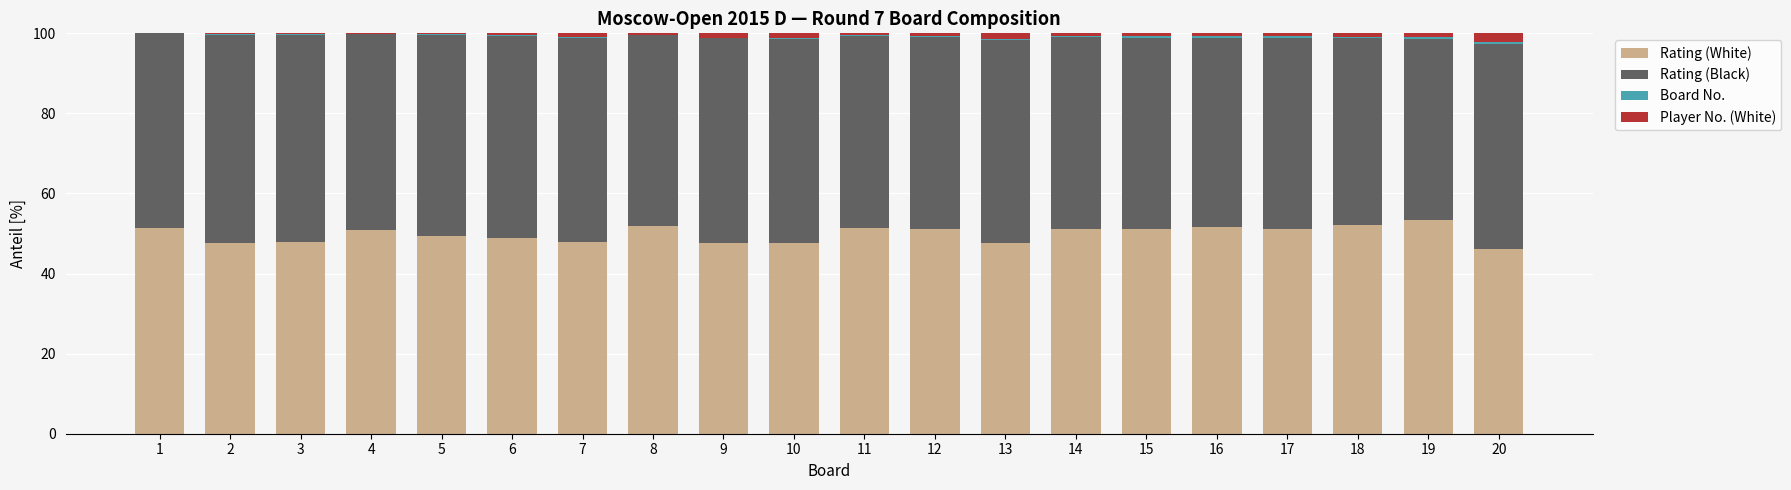

Count the number of data series in this chart.

4